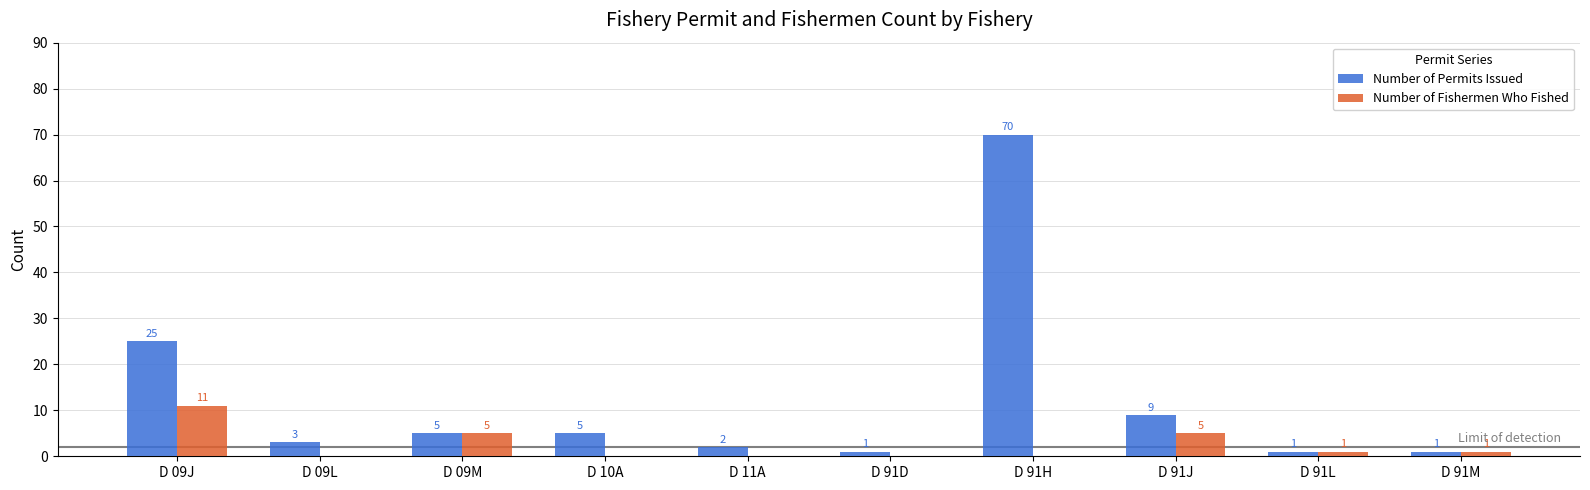

What is the difference between the Number of Fishermen Who Fished values at D 91L and D 11A?

1